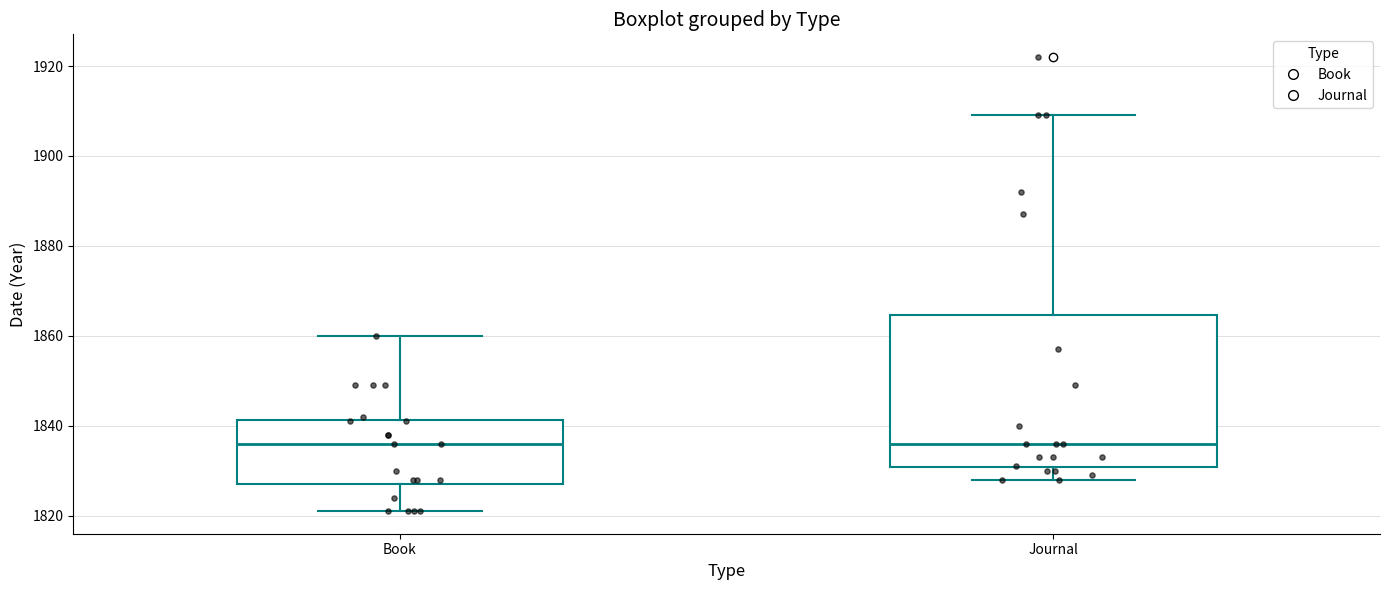

Which box is the tallest, from its lower edge to its upper edge?

Journal